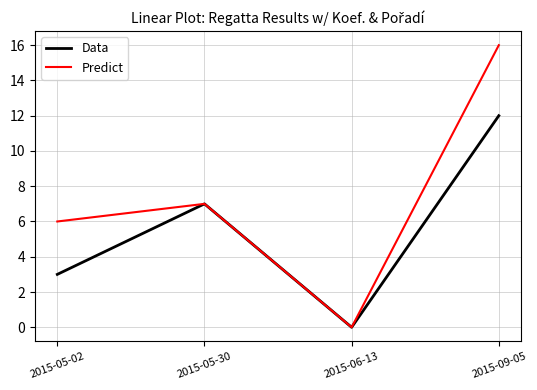

Is it true that Data equals 12 at 2015-09-05?

True